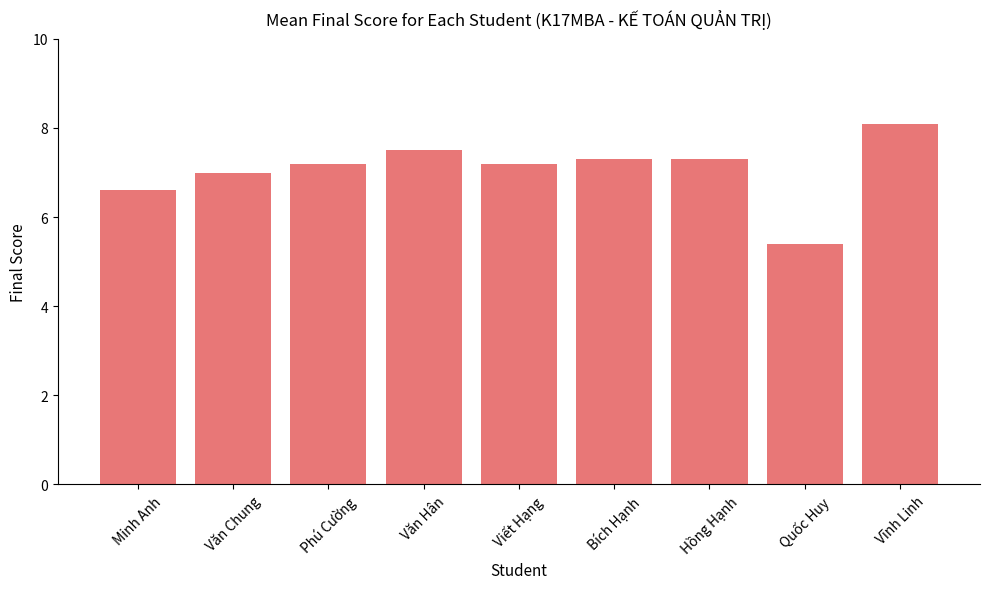

What is the label of the 4th bar from the right?

Bích Hạnh